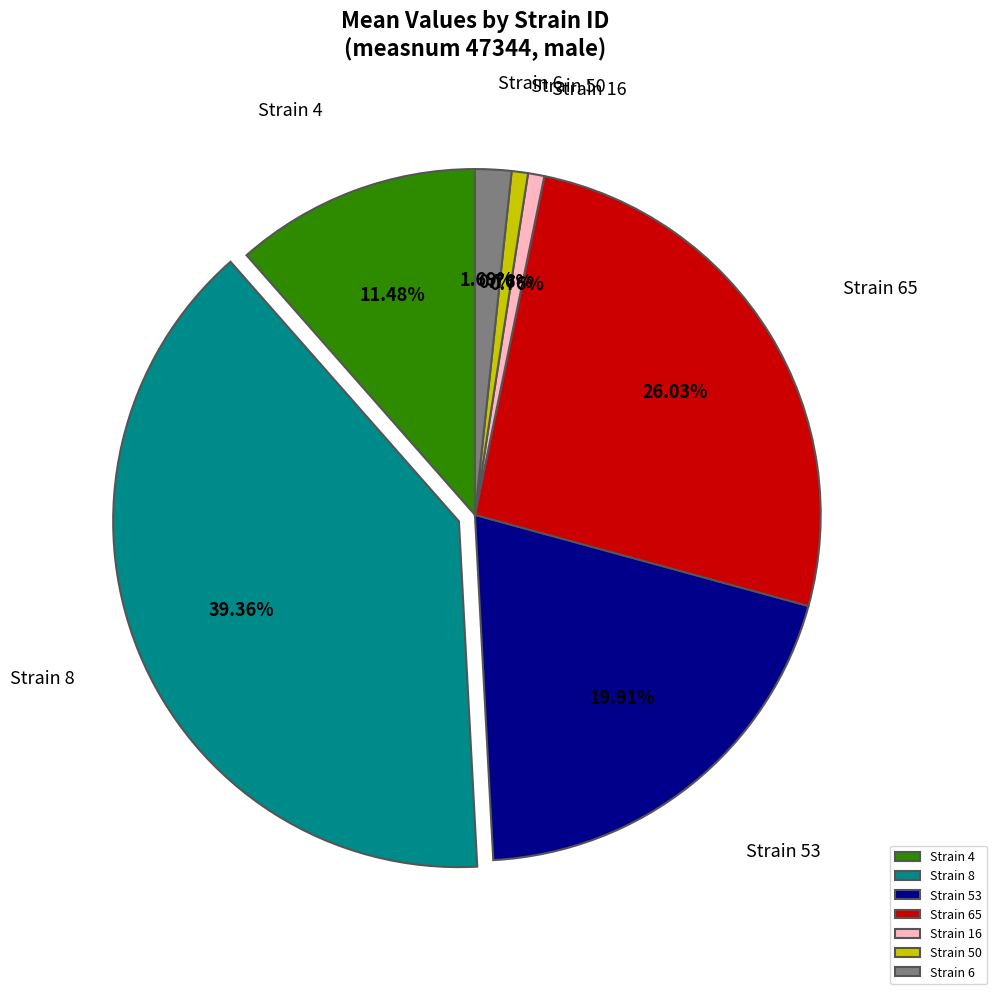

To the nearest percent, what is the difference between the largest and smallest slice percentages?

39%